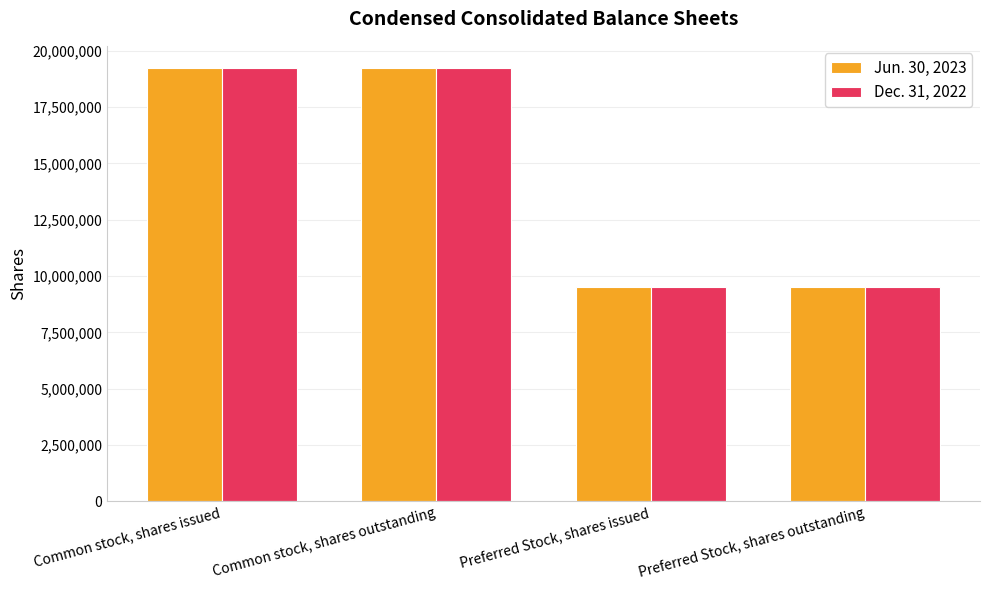

What is the difference between the maximum and minimum values in the Dec. 31, 2022 series?

9751477